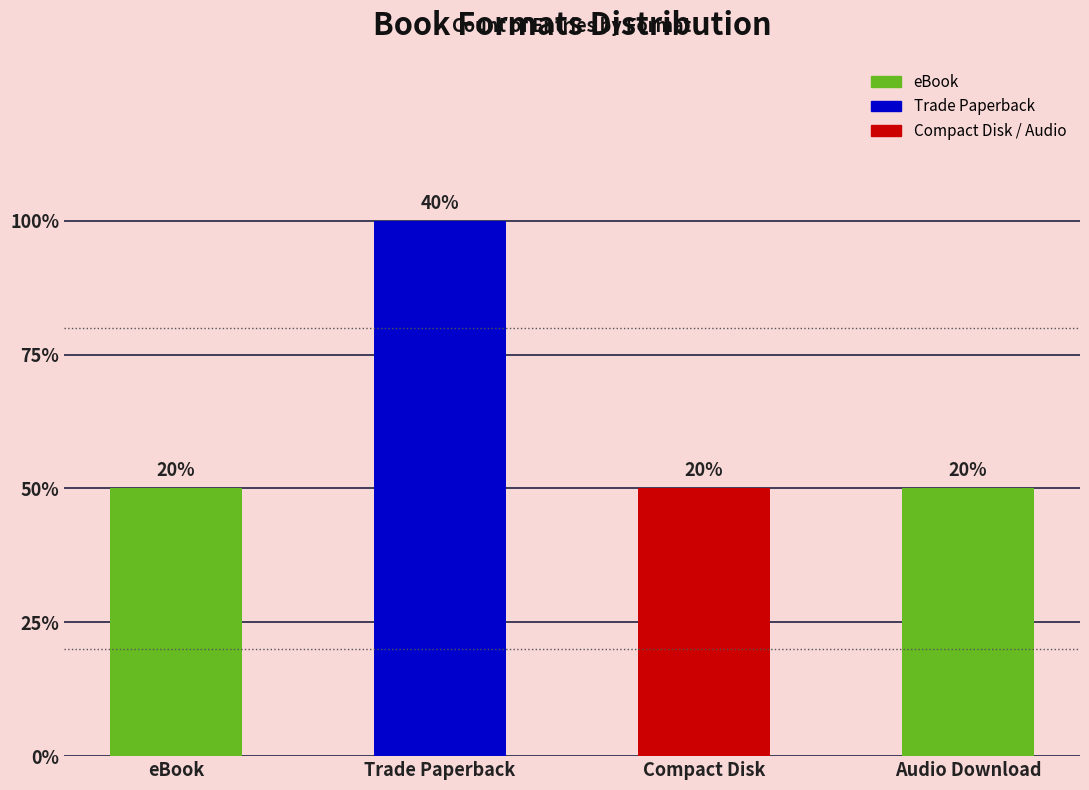

List the labels in order of value, largest first.

Trade Paperback, eBook, Compact Disk, Audio Download